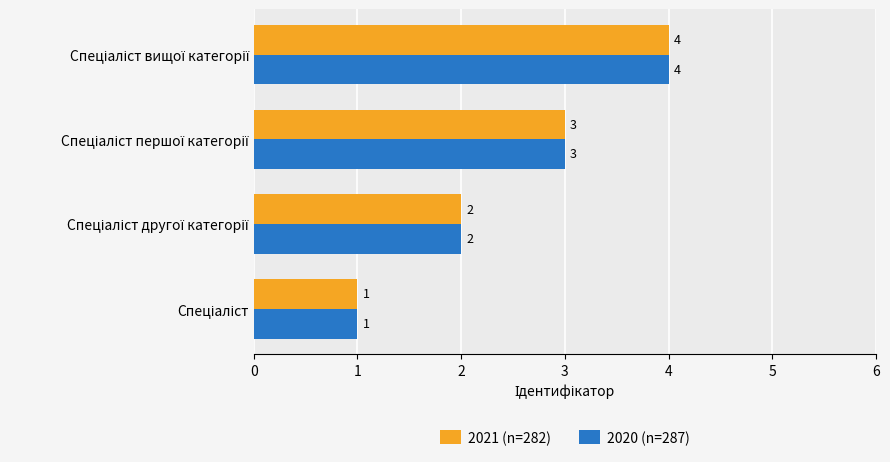

What is the sum of all 2020 (n=287) values?

10